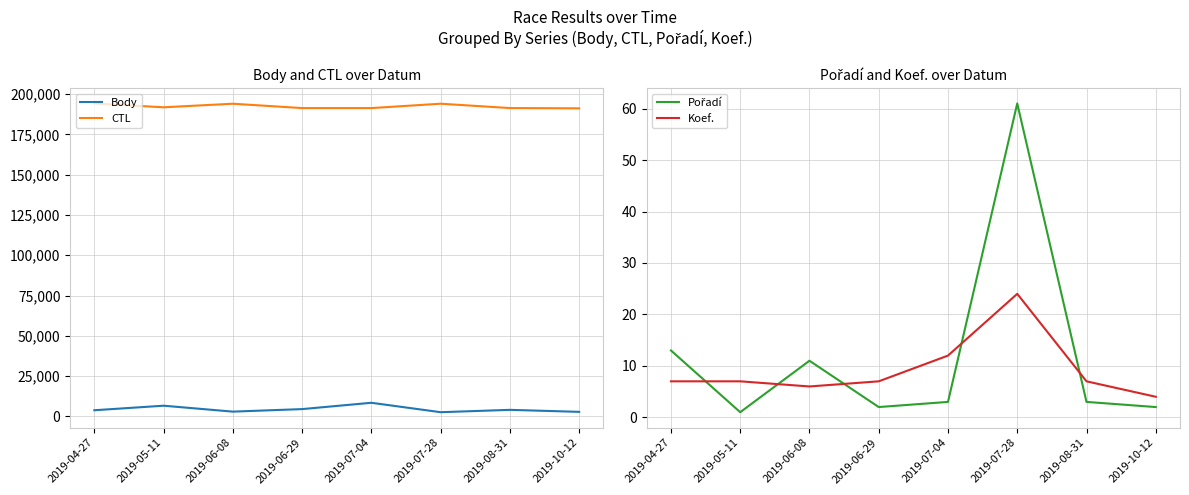

At 2019-08-31, list the series in order from smallest to largest.

Pořadí, Koef., Body, CTL